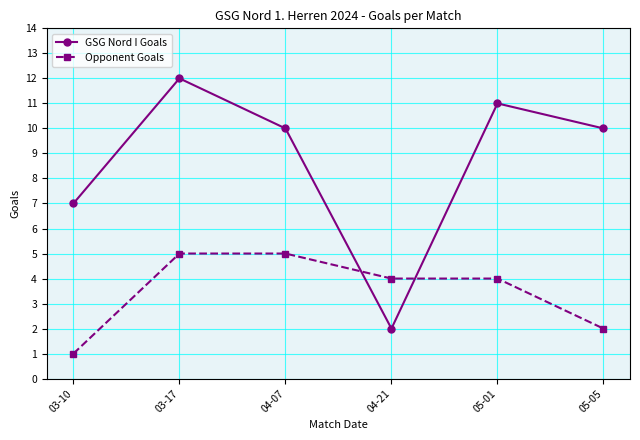

List the series in order of their peak value, lowest first.

Opponent Goals, GSG Nord I Goals